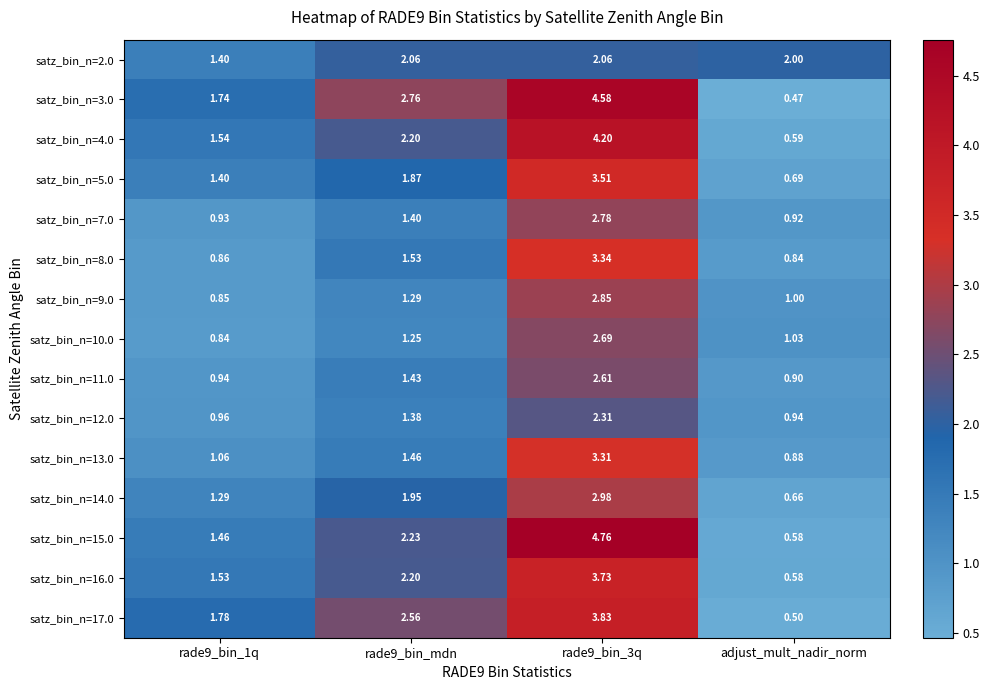

Is the value of satz_bin_n=10.0 at adjust_mult_nadir_norm greater than the value of satz_bin_n=17.0 at rade9_bin_3q?

No